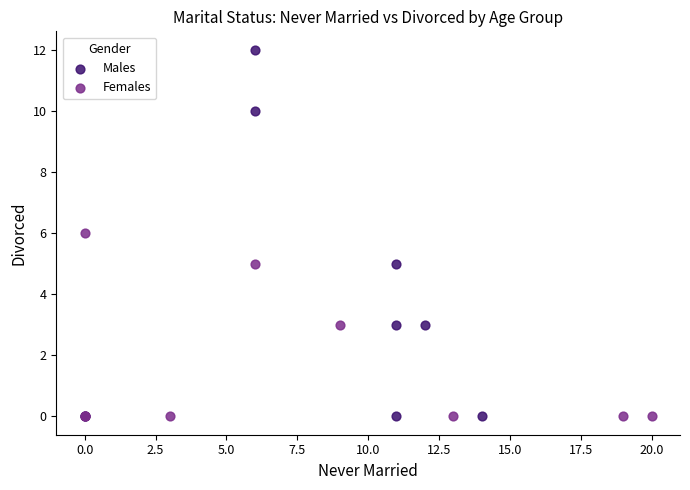

Which series reaches the maximum Y coordinate?

Males